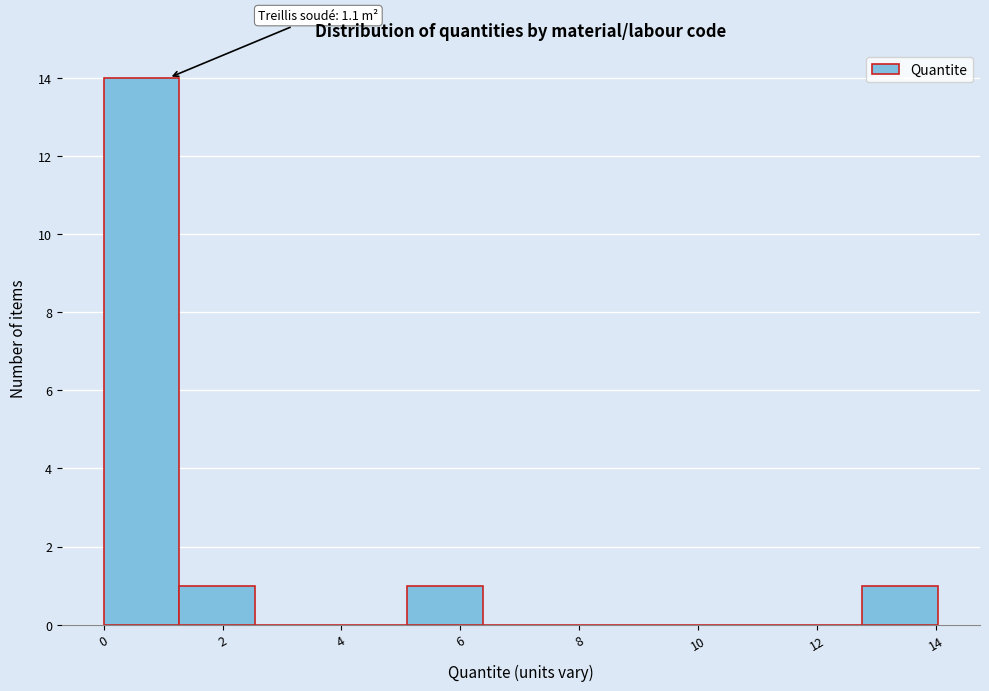

Which range on the x-axis has the tallest bar?

0.0 to 1.2